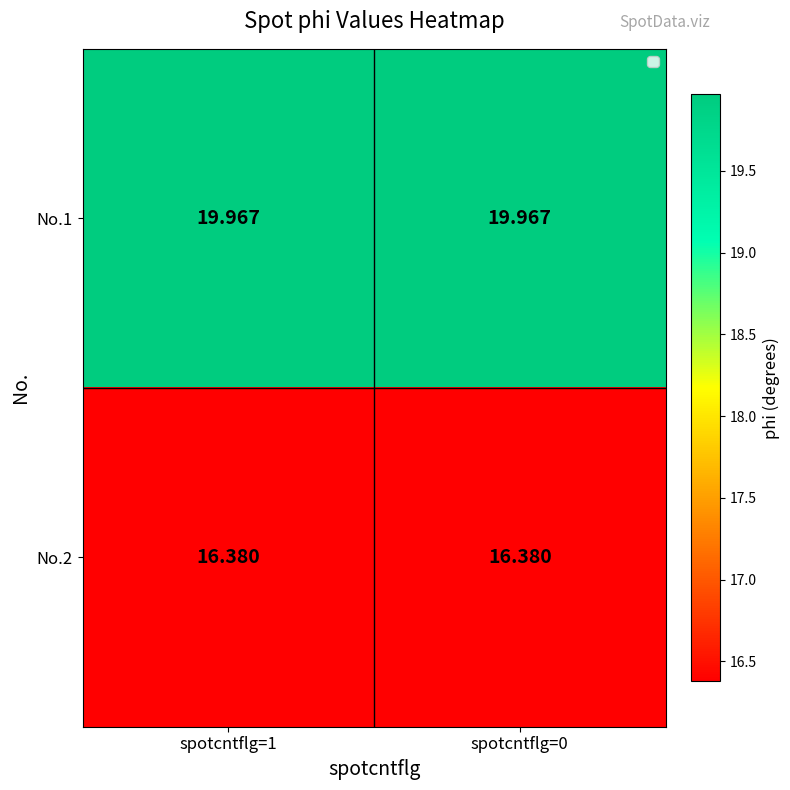

Is the value of No.2 at spotcntflg=0 greater than the value of No.1 at spotcntflg=1?

No